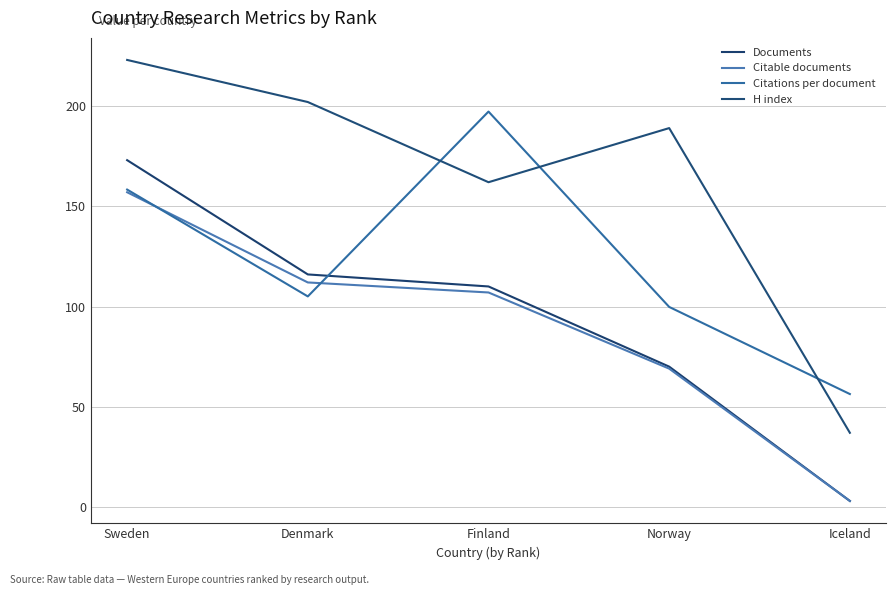

How many lines are shown in the chart?

4